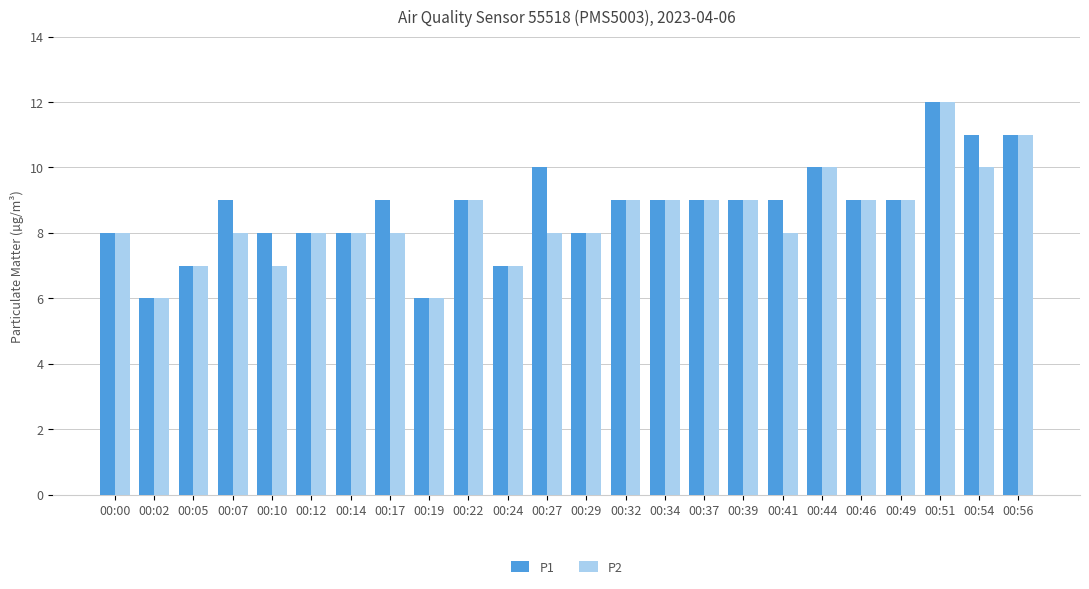

What is the maximum value for P1?

12